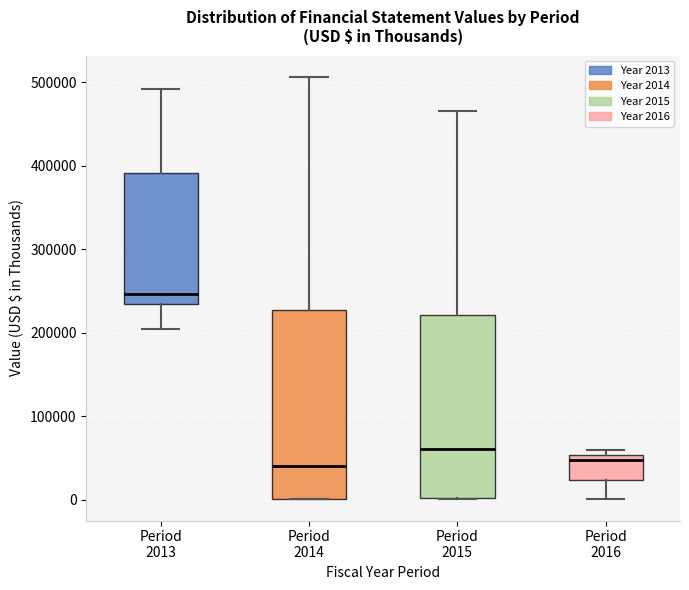

Which box's median line is the highest?

Period 2013